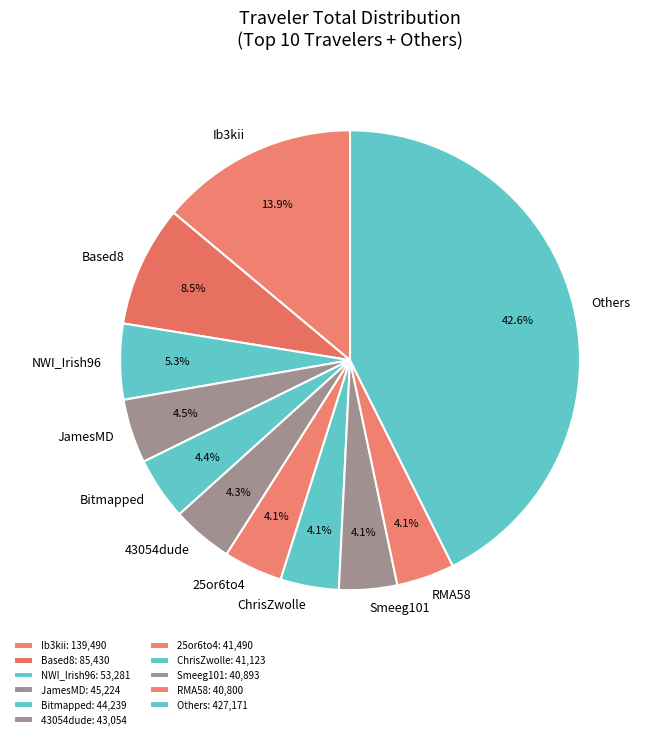

How much of the chart is everything except ChrisZwolle?

95.9%